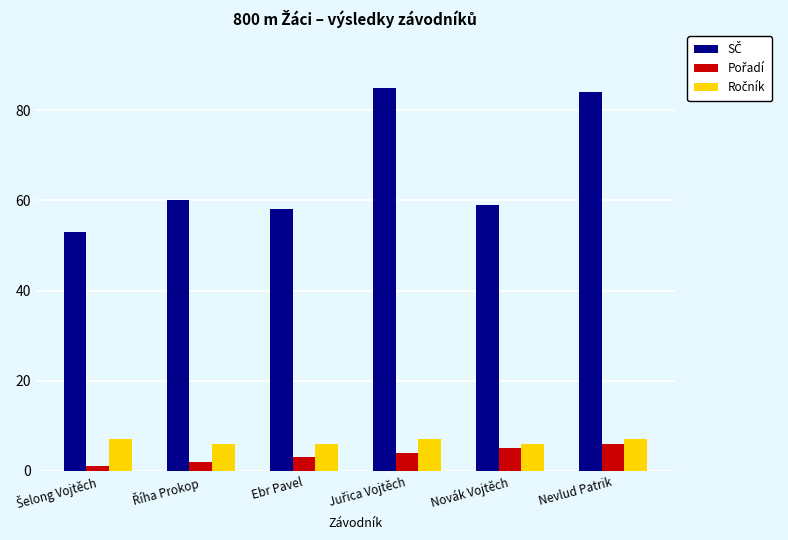

What is the greatest value displayed?

85